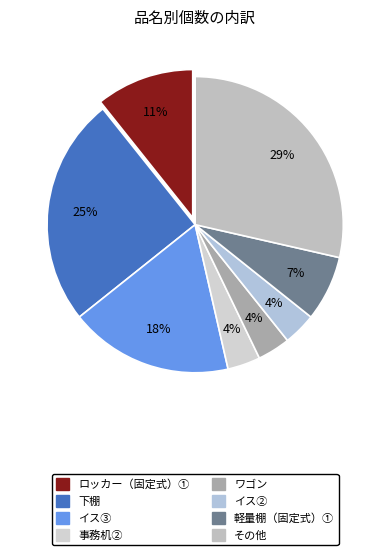

Is it true that ワゴン is 11% of the pie?

False